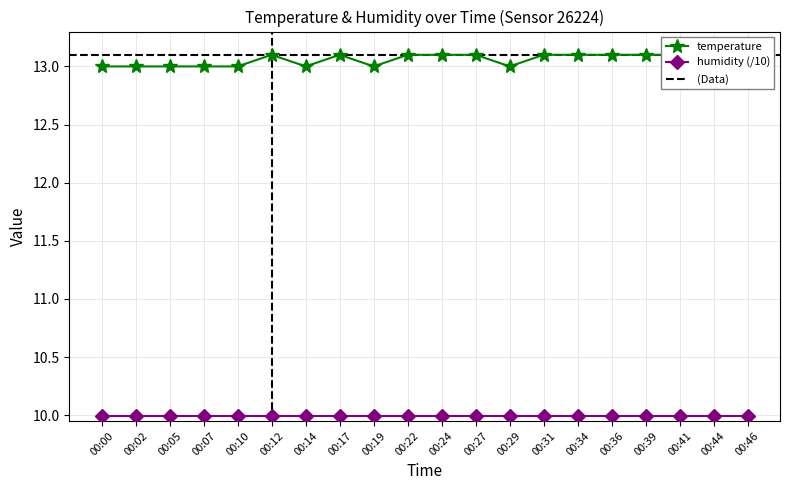

Is it true that the value at 00:39 is 13.1?

True